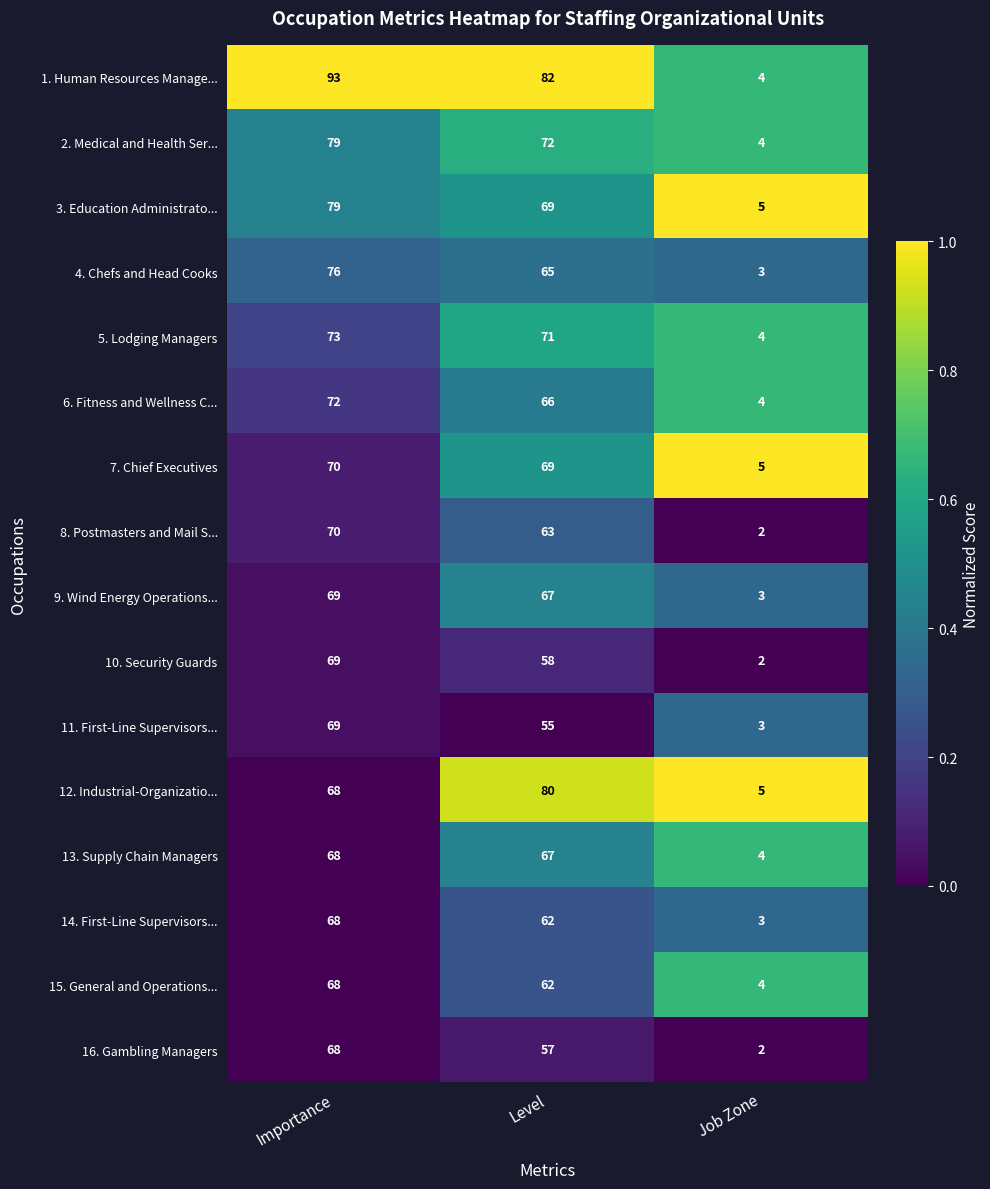

List the labels in order of 2. Medical and Health Ser... value, largest first.

Importance, Level, Job Zone